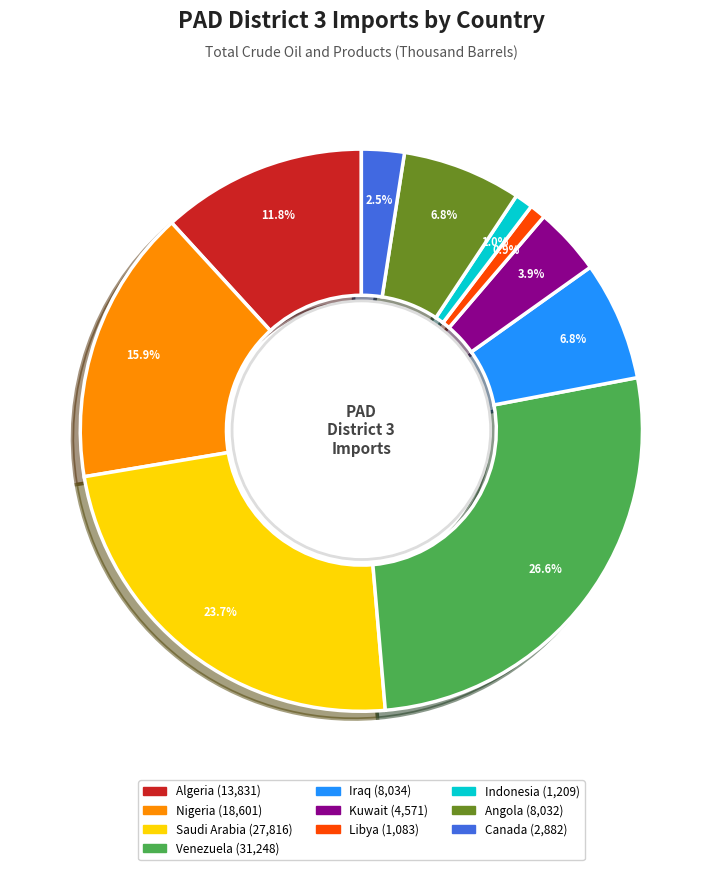

Does Indonesia represent more than half of the total?

No